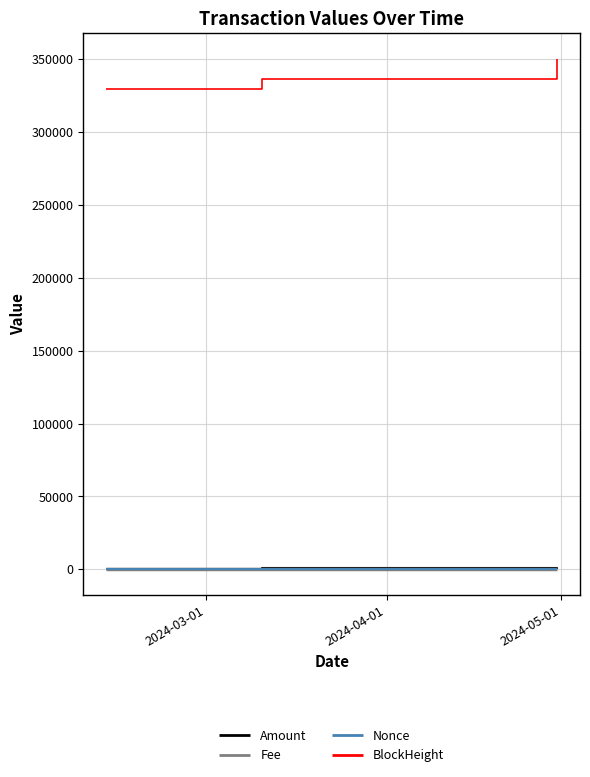

What is the difference between the maximum and minimum values in the Fee series?

0.5